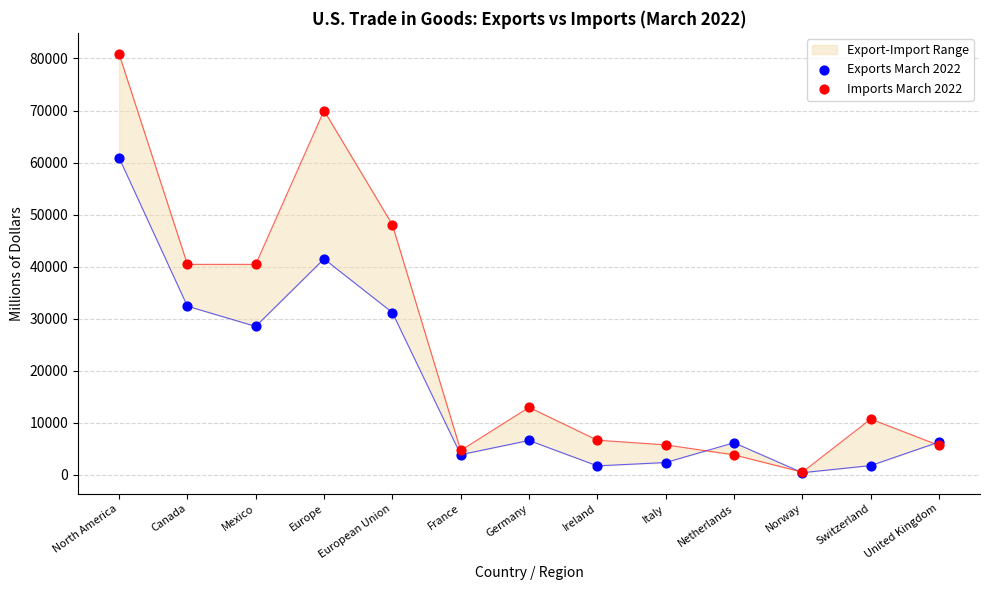

Is the value of Exports March 2022 at Switzerland greater than the value of Imports March 2022 at Mexico?

No